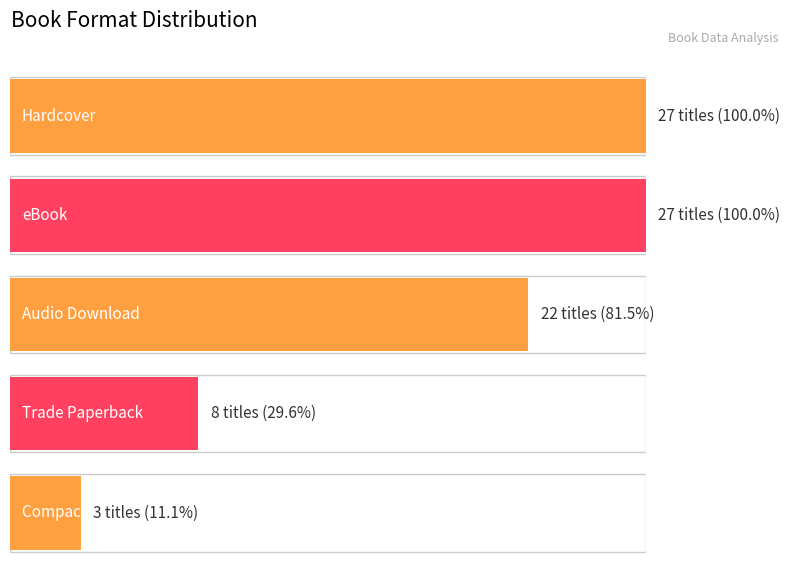

Between Hardcover and Compact Disk, which is larger?

Hardcover